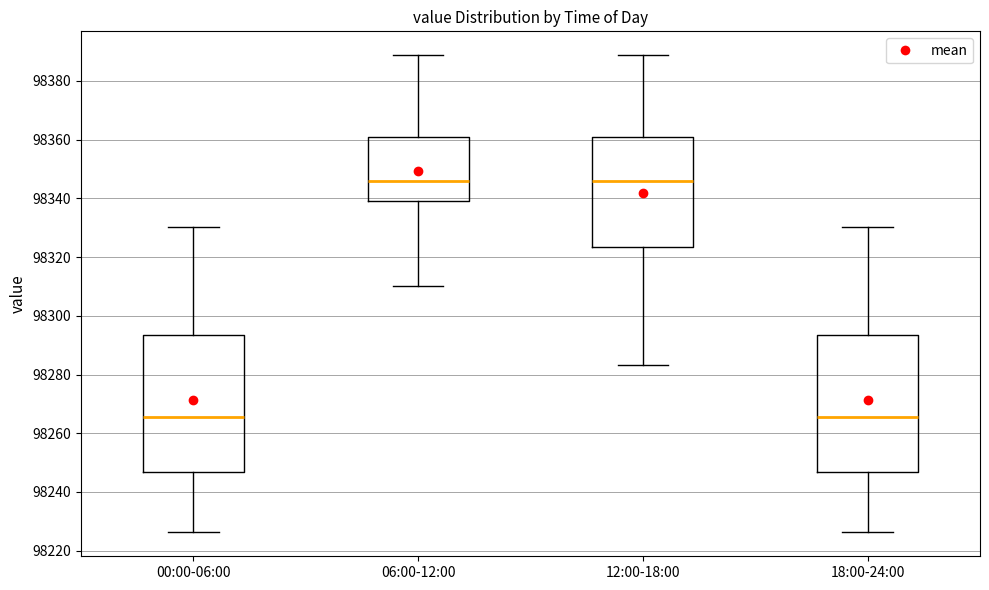

Where does the median line of the box for 18:00-24:00 sit on the y-axis? The values are not printed on the chart, so give them approximately, as read against the axis.

98266